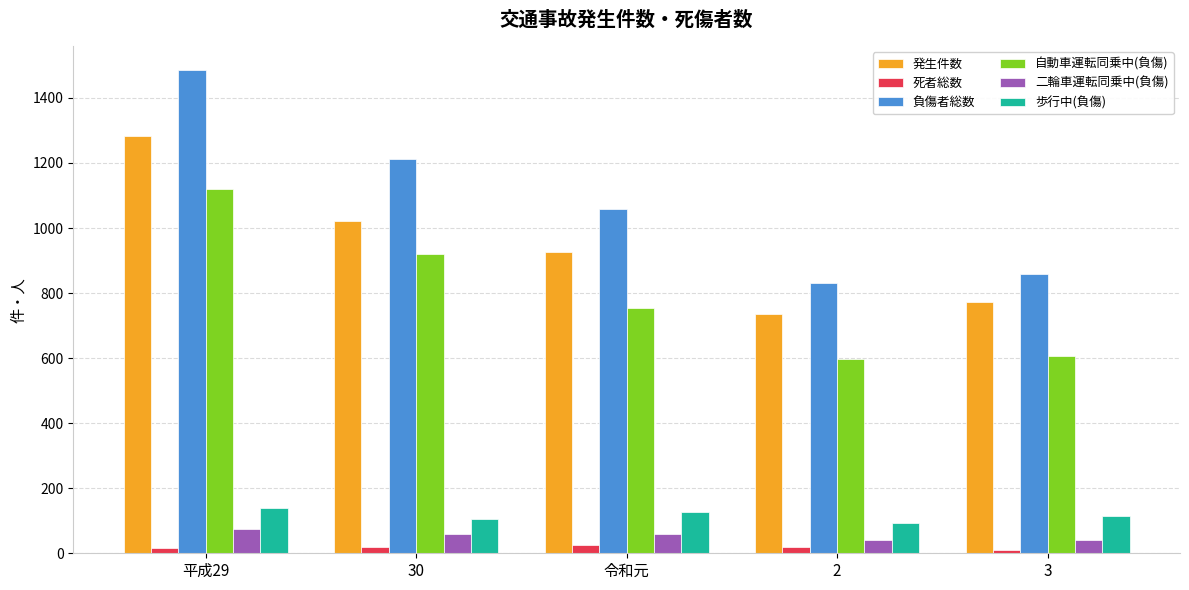

At which category is the sum across all series the highest?

平成29